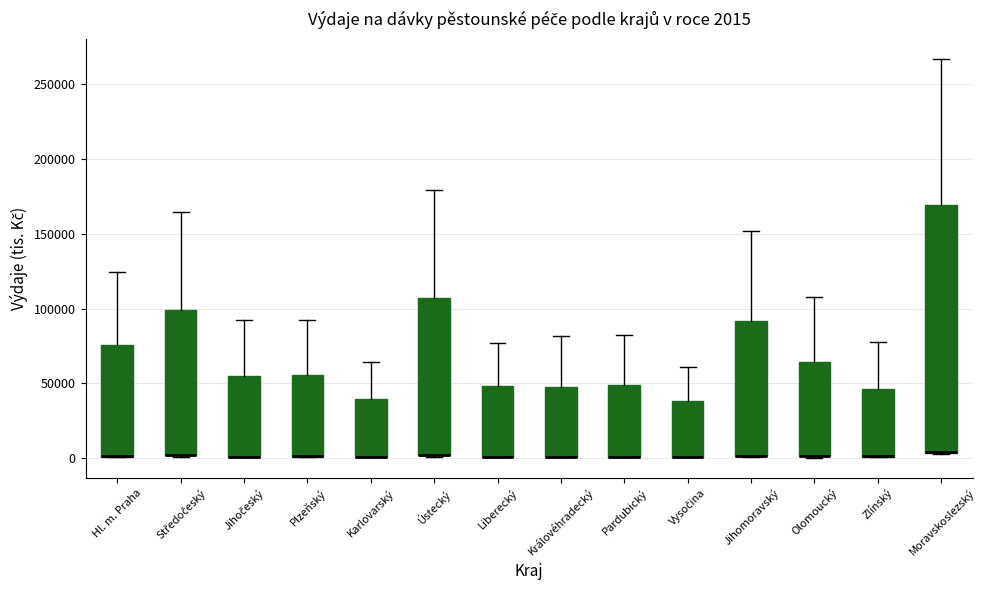

Comparing the boxes themselves (not the whiskers), which one is the tallest?

Moravskoslezský